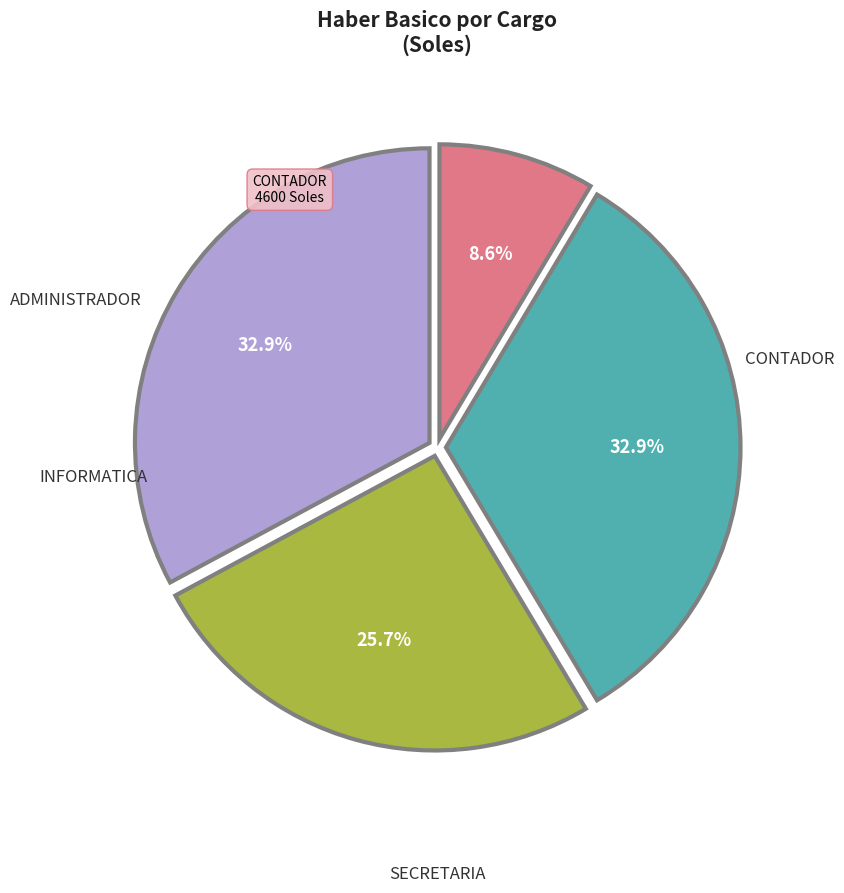

To the nearest percent, what is the average slice percentage?

25%